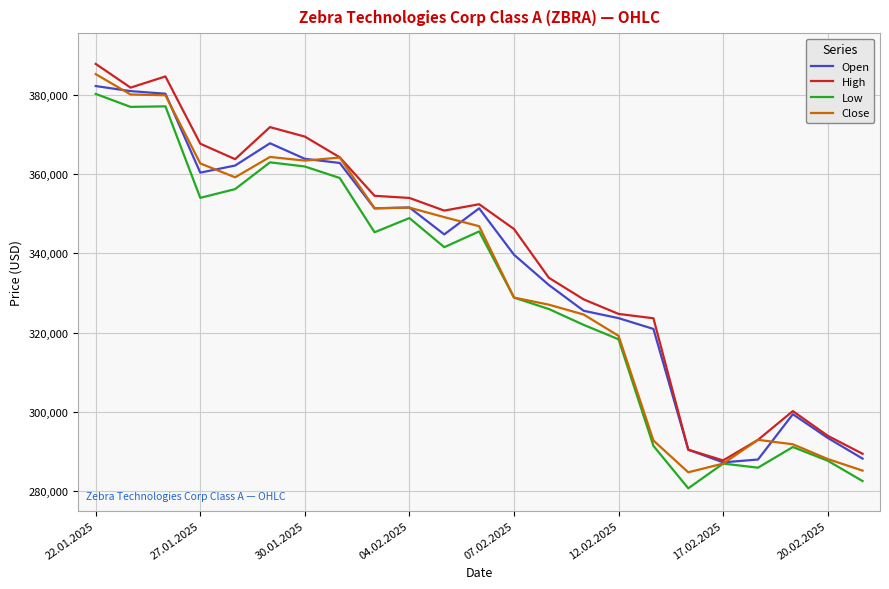

What is the difference between the maximum and minimum values in the Open series?

94983